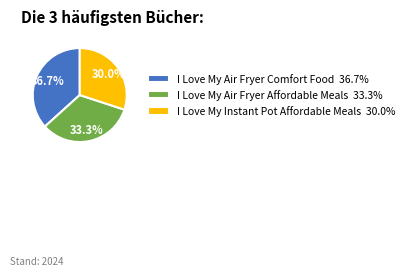

Approximately how many times larger is the value at I Love My Instant Pot Affordable Meals 30.0% compared to I Love My Air Fryer Comfort Food 36.7%?

0.8